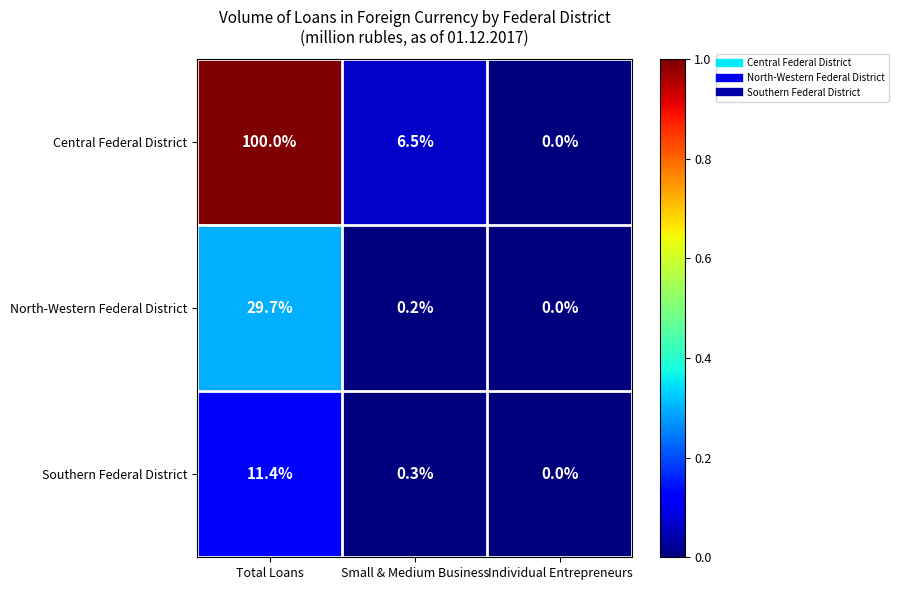

Rank the series by their average value, from highest to lowest.

Central Federal District, North-Western Federal District, Southern Federal District